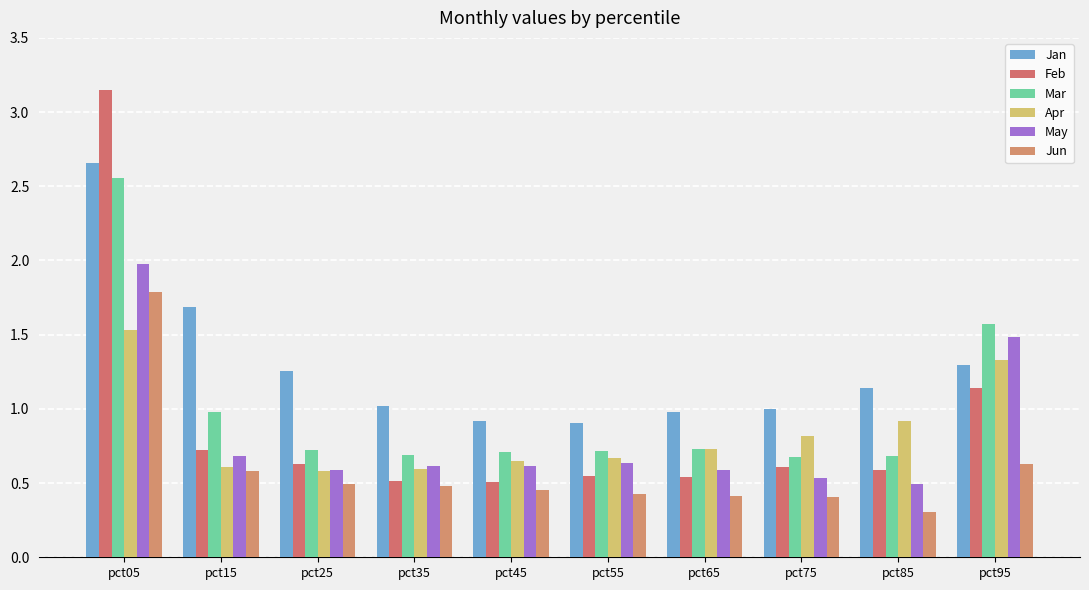

True or false: Jun has a value of 0.2 at pct35.

False